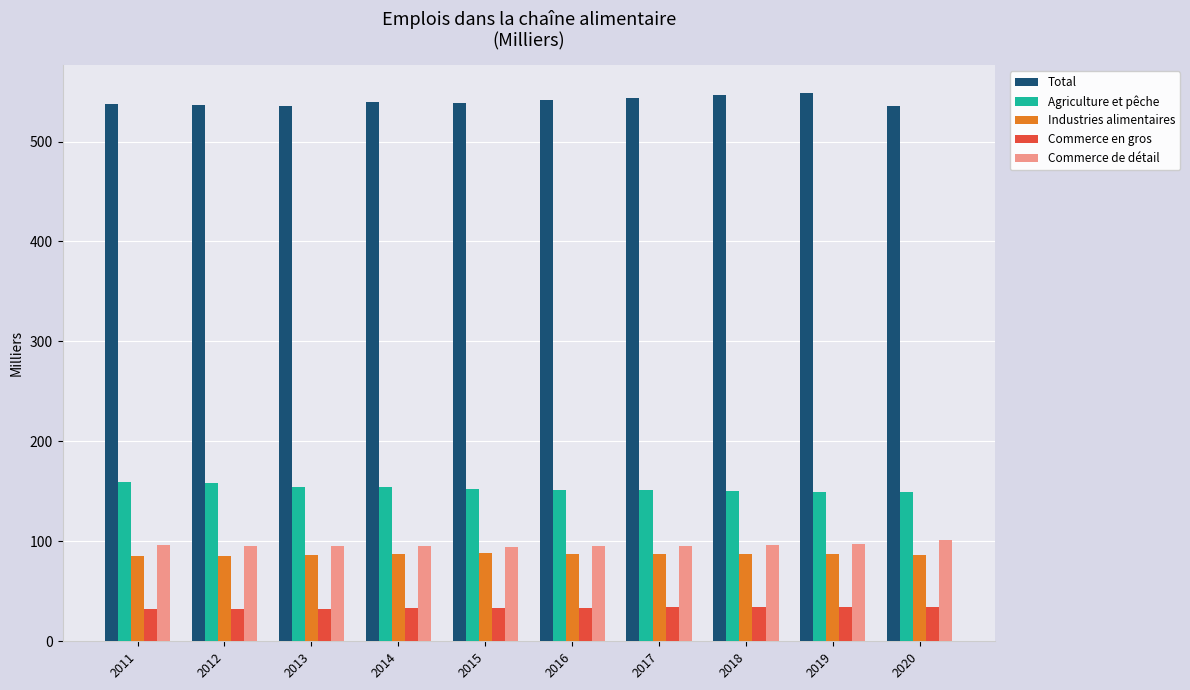

Does the chart contain stacked bars?

No